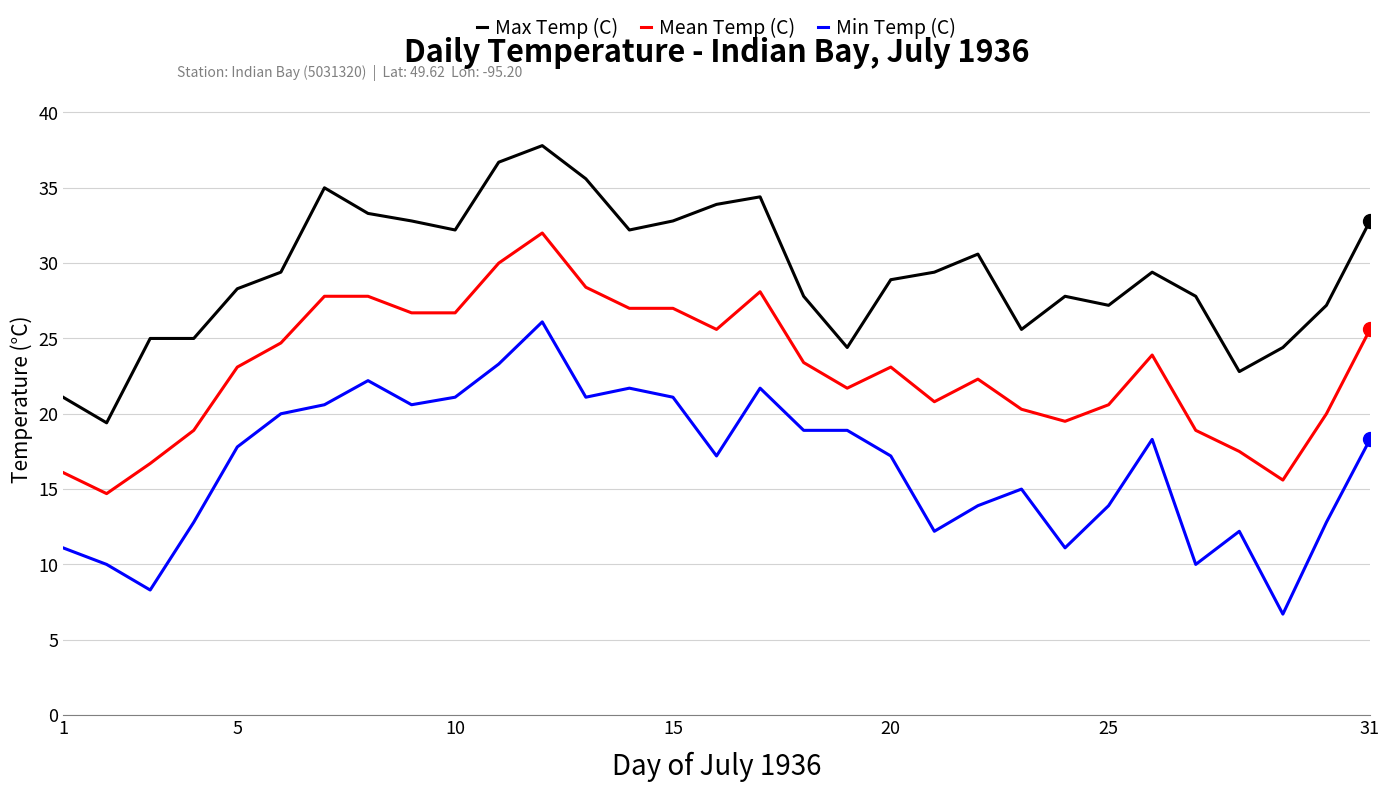

List the series in order of their overall mean, highest first.

Max Temp (C), Mean Temp (C), Min Temp (C)